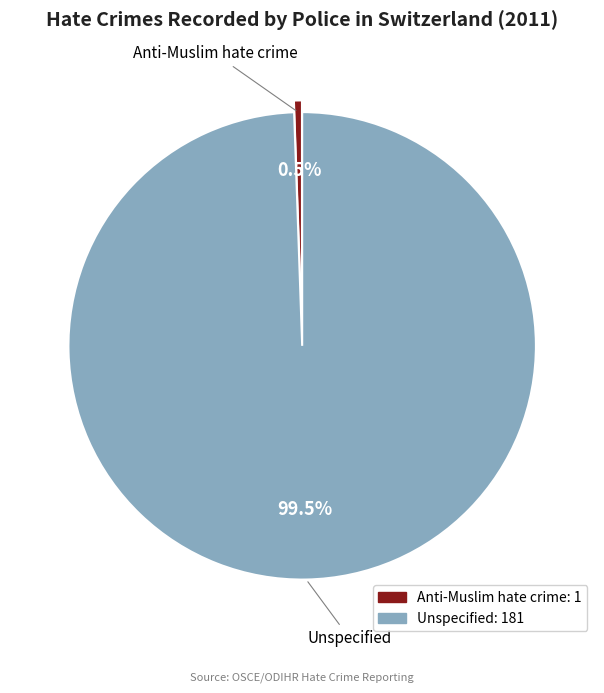

How many segments does this pie chart have?

2